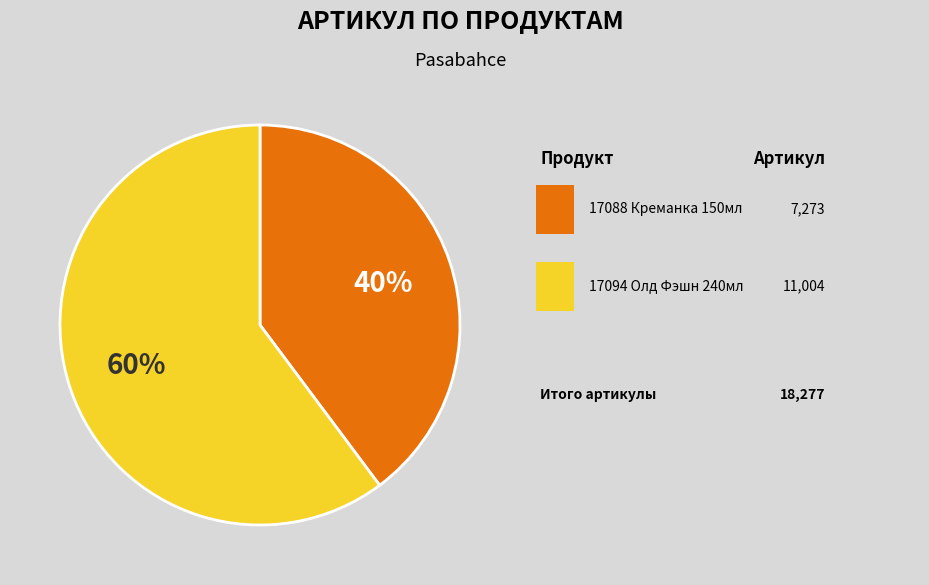

Does any single category account for the majority?

Yes